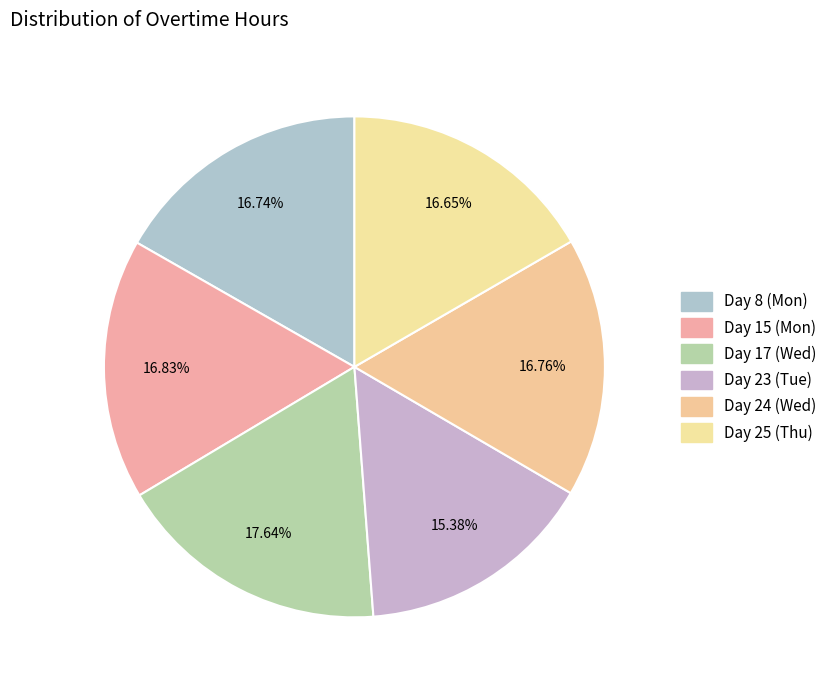

To the nearest percent, what is the difference between the Day 17 (Wed) and Day 23 (Tue) slice percentages?

2%